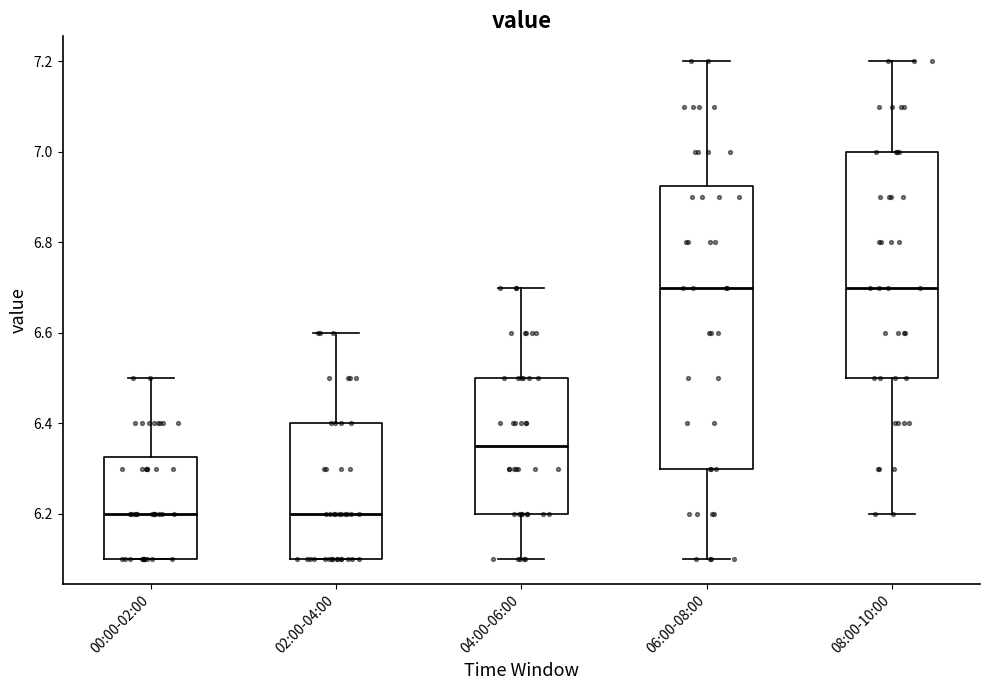

Where is the lower edge of the box for 08:00-10:00 on the y-axis? The values are not printed on the chart, so give them approximately, as read against the axis.

6.50